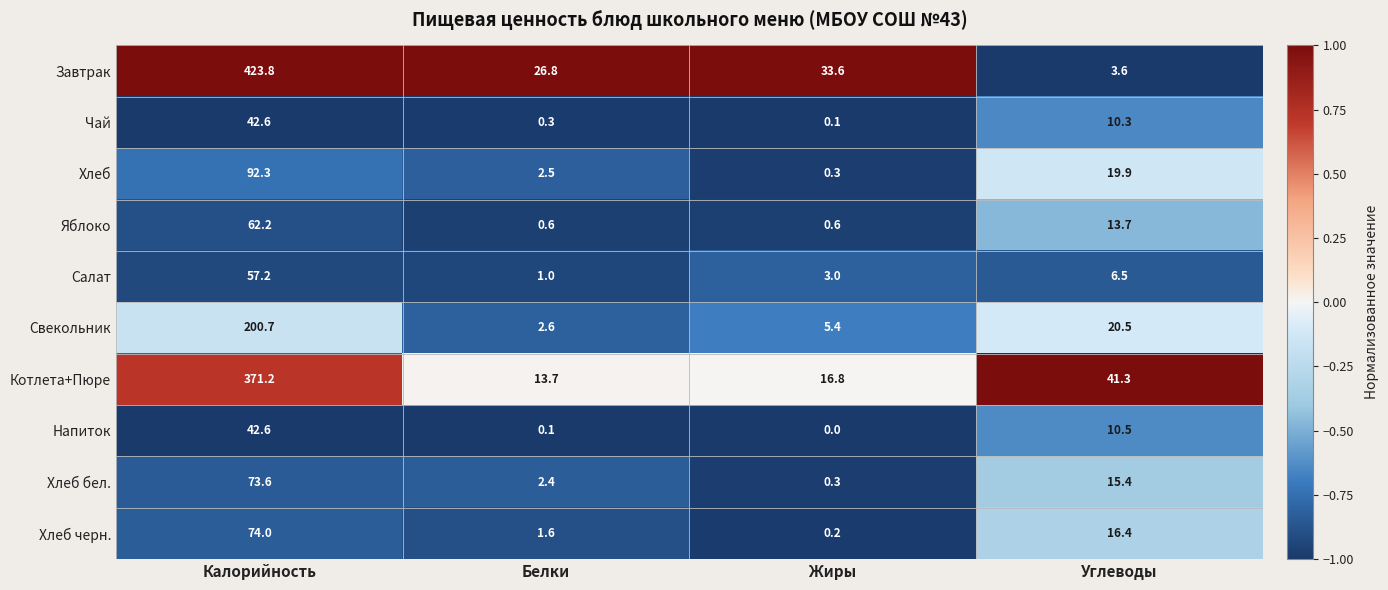

Read the Котлета+Пюре value at Белки.

13.7